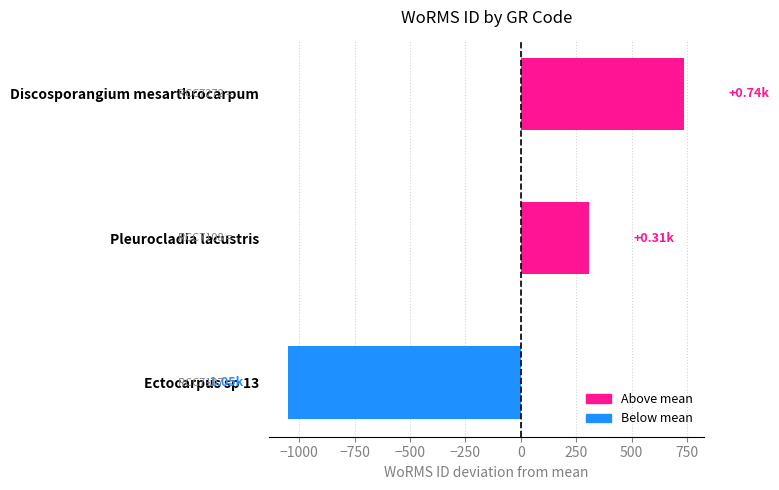

List the labels in order of value, largest first.

Discosporangium mesarthrocarpum, Pleurocladia lacustris, Ectocarpus sp 13